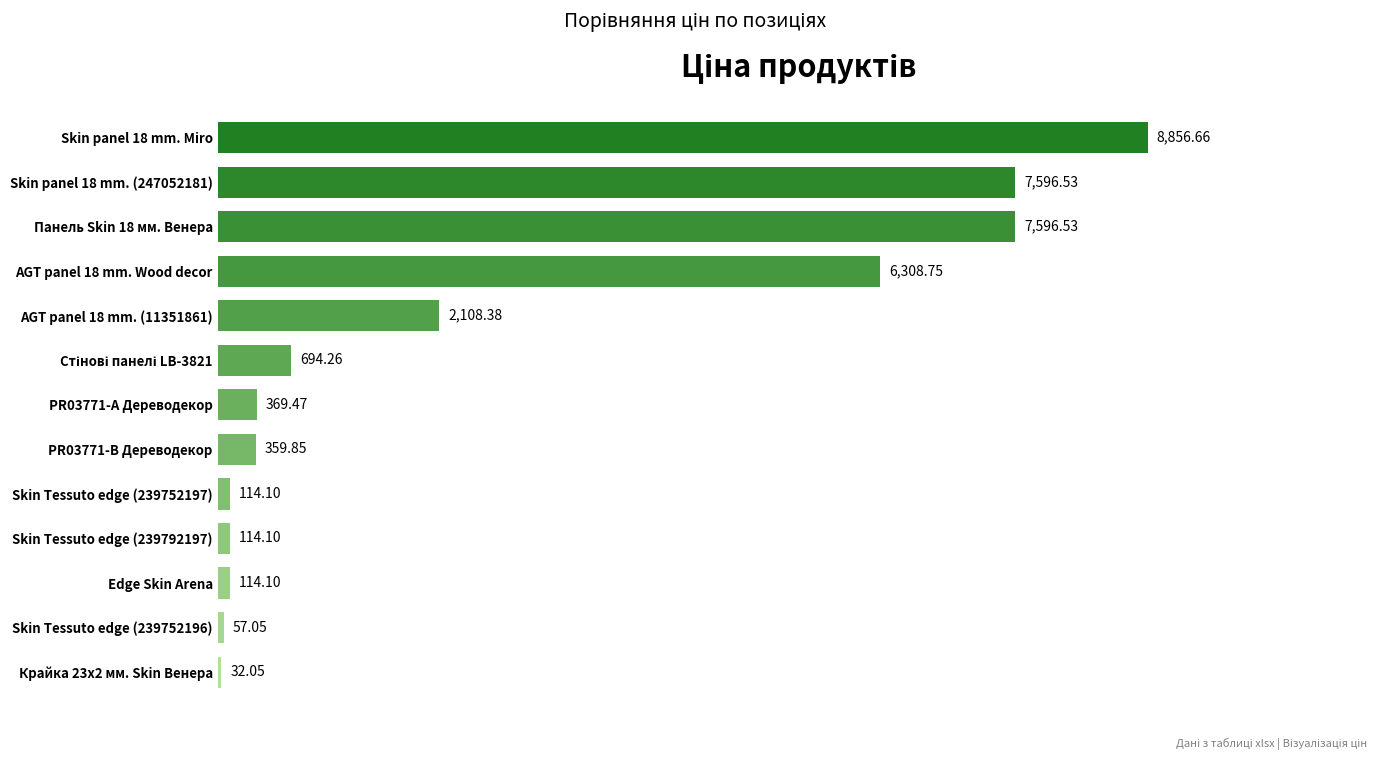

Are the bars horizontal?

Yes